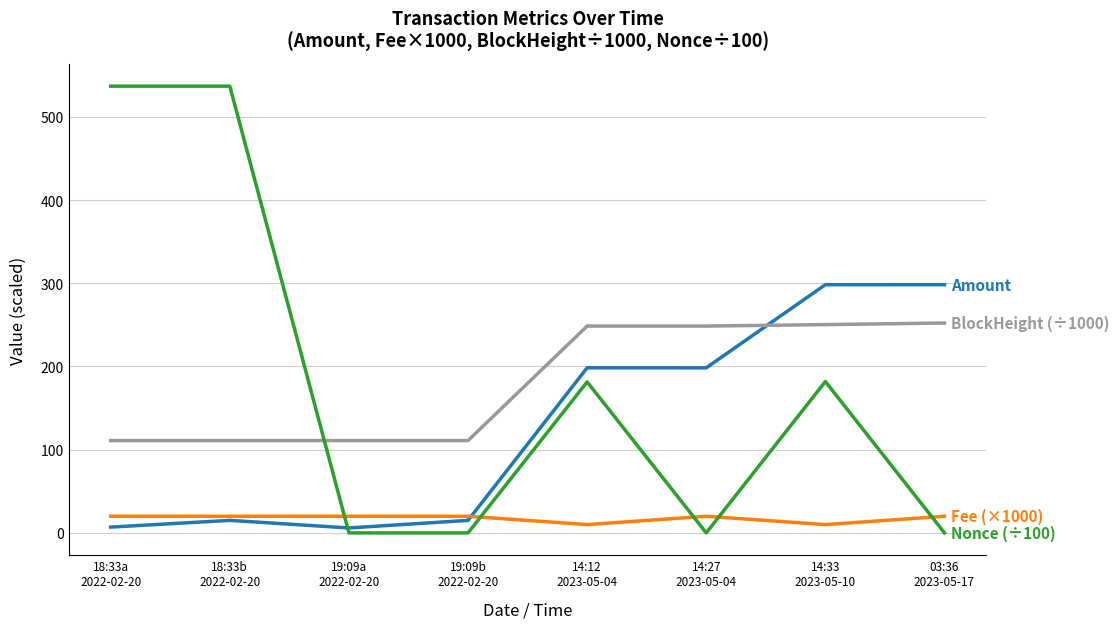

What is the maximum value shown in the chart?

536.9